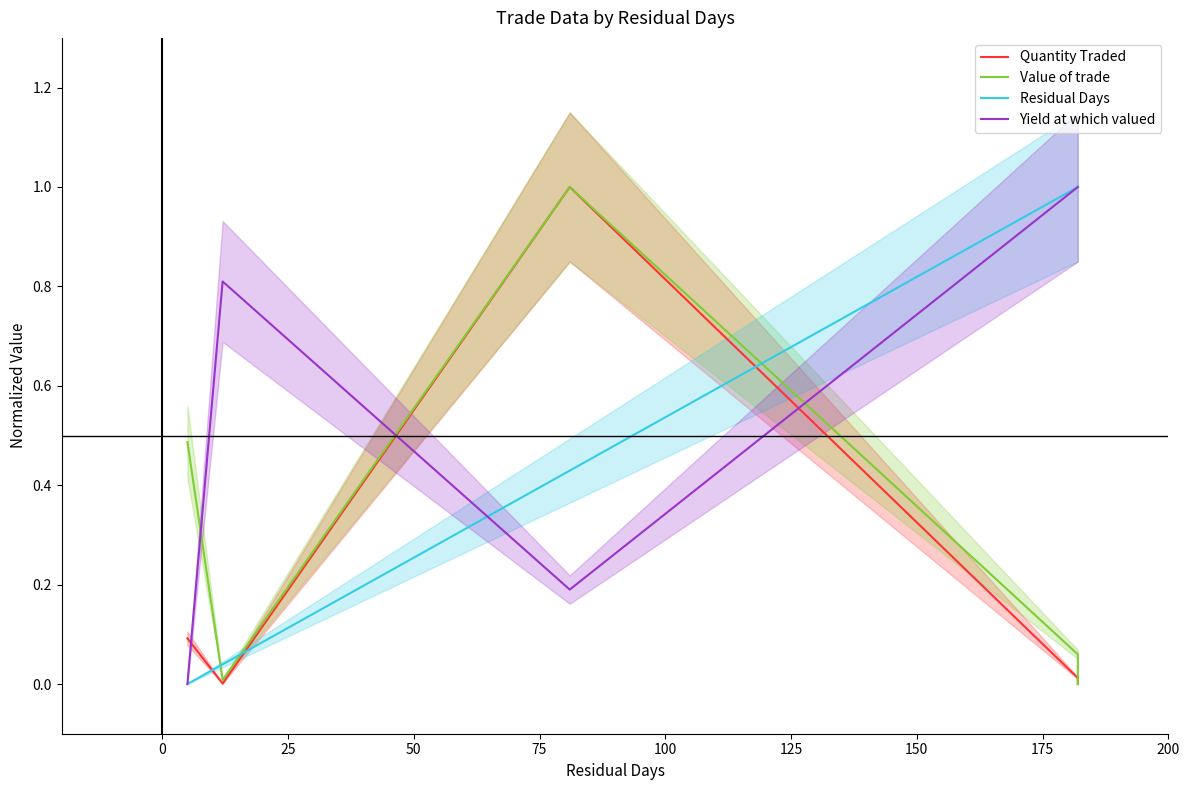

Does the chart have visible grid lines?

No